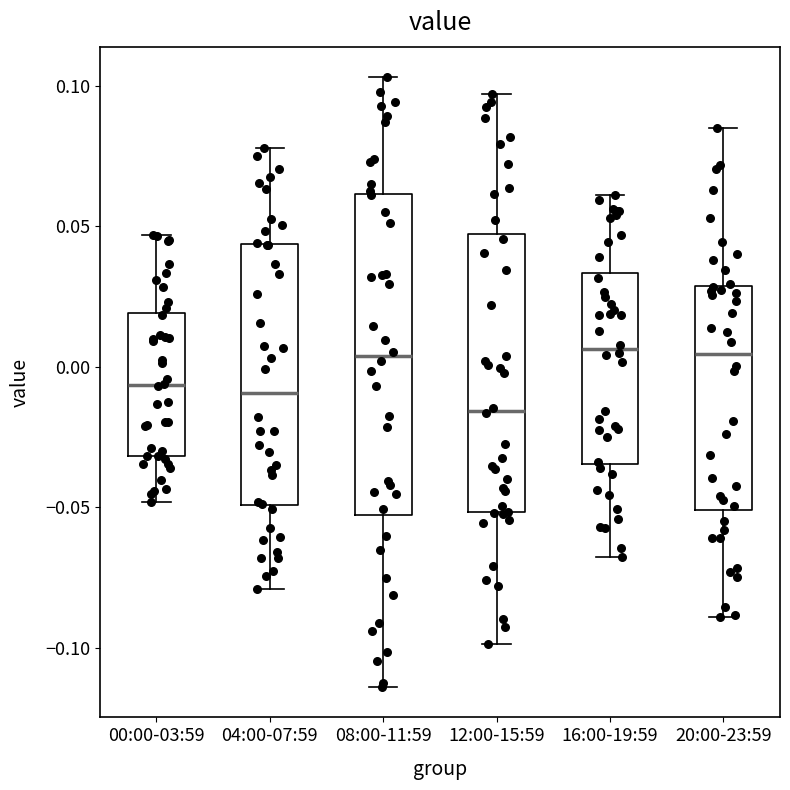

Where does the upper whisker of the box for 16:00-19:59 end on the y-axis? The values are not printed on the chart, so give them approximately, as read against the axis.

0.060